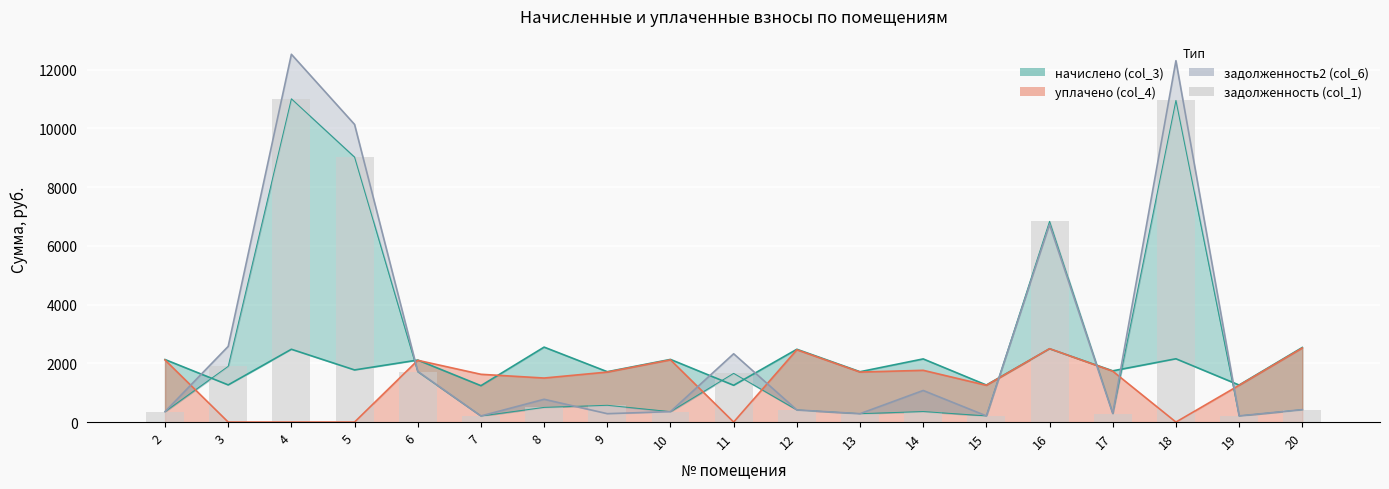

Reading right to left, extract all data points from this chart.

20=423.4	19=210.2	18=10956.2	17=290.9	16=6838.9	15=210.2	14=358.6	13=285.8	12=413.3	11=1659.2	10=355.7	9=571.7	8=499.9	7=206.6	6=1710.6	5=9024.0	4=11011.0	3=1898.0	2=355.0